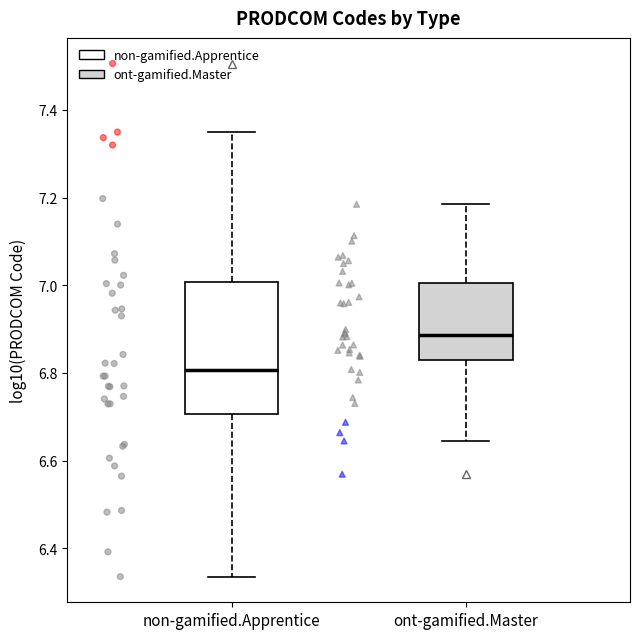

Which box is the tallest, from its lower edge to its upper edge?

non-gamified.Apprentice